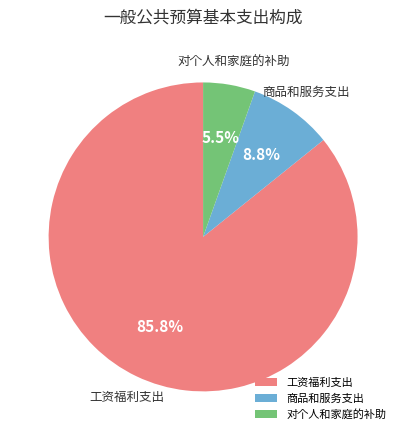

Which slice is the largest?

工资福利支出